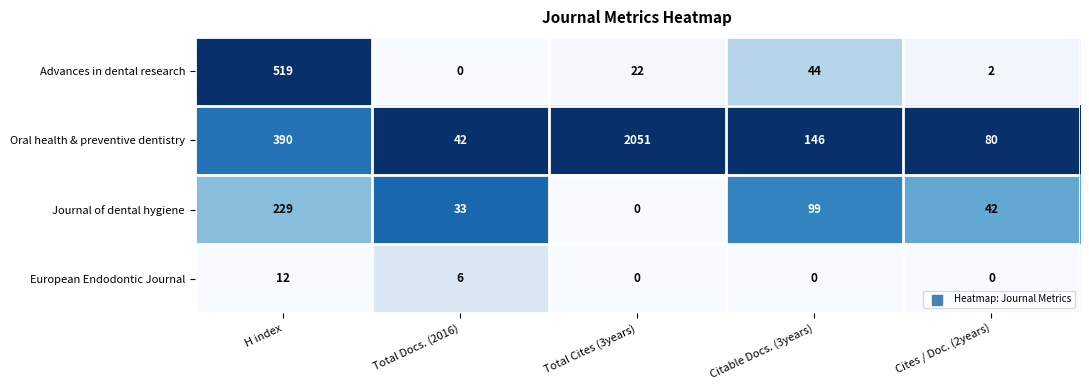

Where does the Advances in dental research series first go above 22?

H index